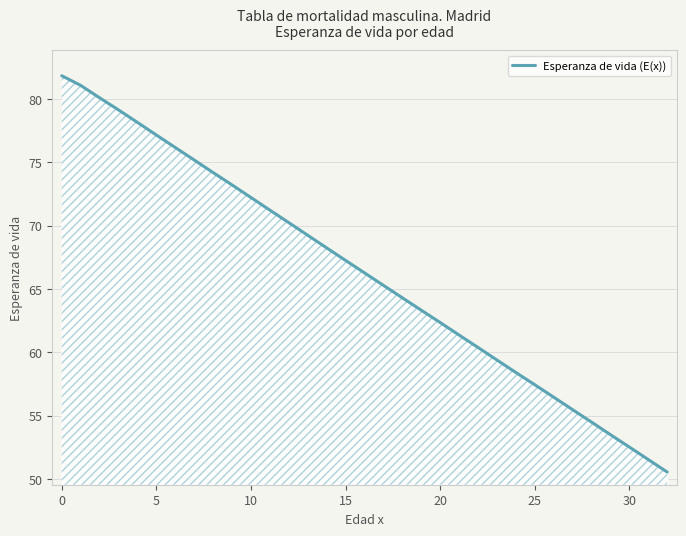

What is the smallest value displayed?

50.5